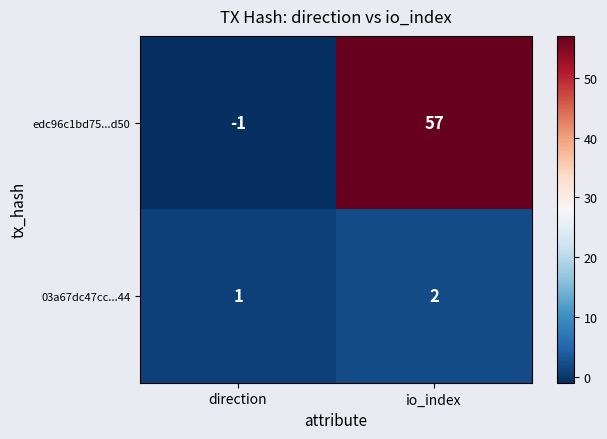

What is the difference between the maximum and minimum values in the edc96c1bd75...d50 series?

58